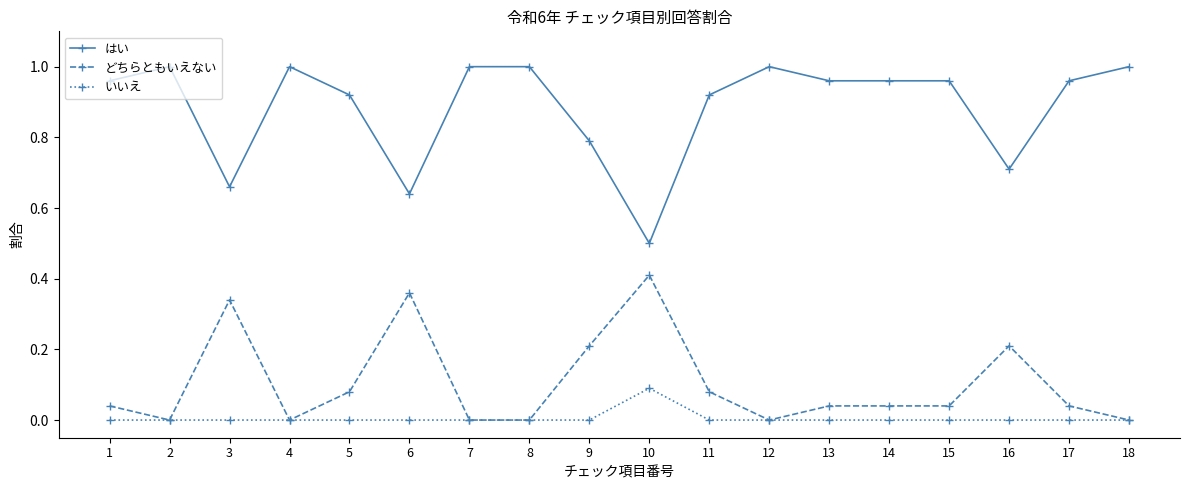

Which series has the widest spread of values?

はい